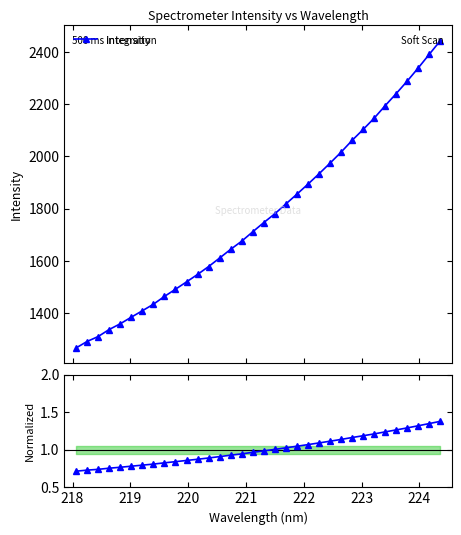

What is the value of the Intensity point at the 13th from the left?

1578.2